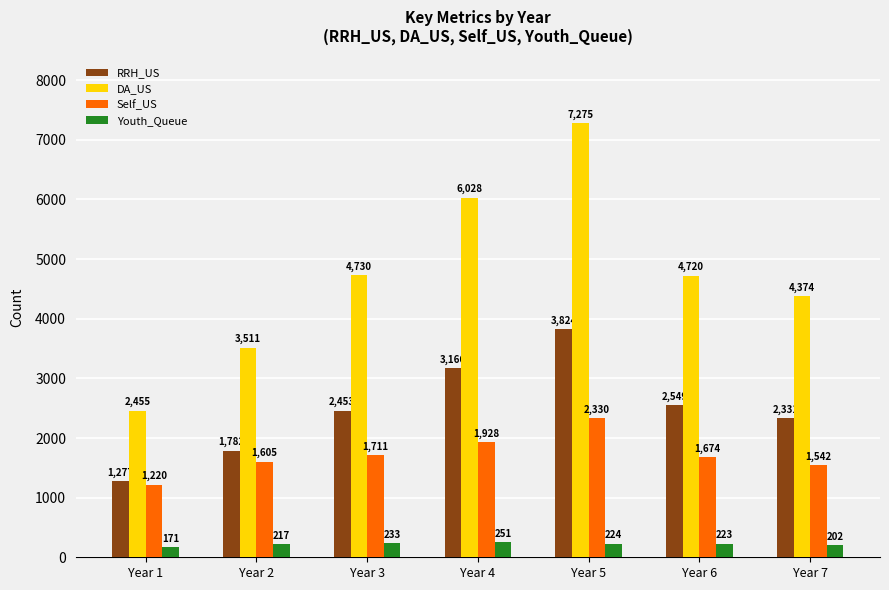

How many data points does each series have?

7